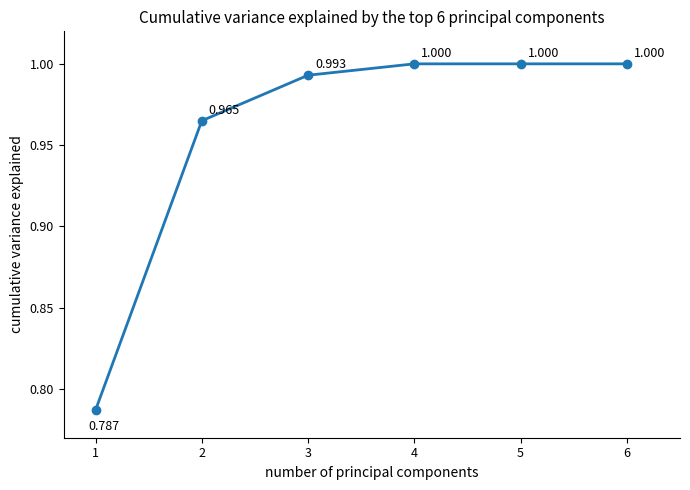

True or false: there are more than 2 points higher than both neighbors.

False